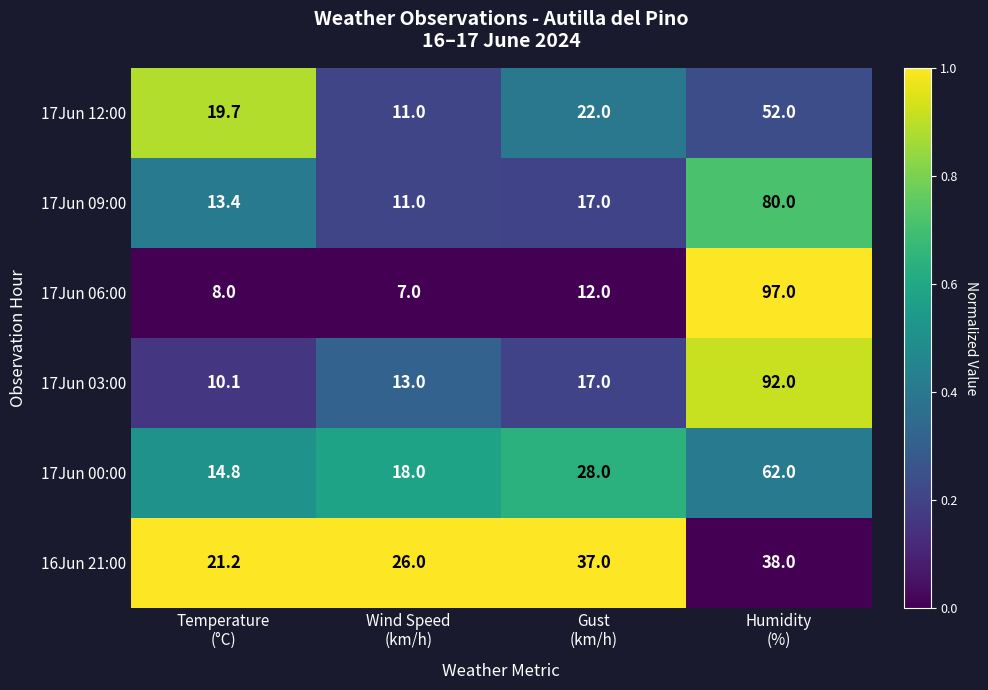

What is the sum of all 17Jun 06:00 values?

124.0